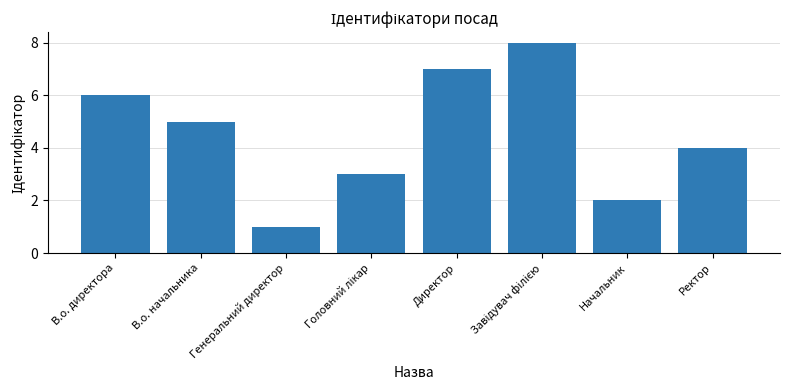

The chart shows a value of 5 at Директор. True or false?

False